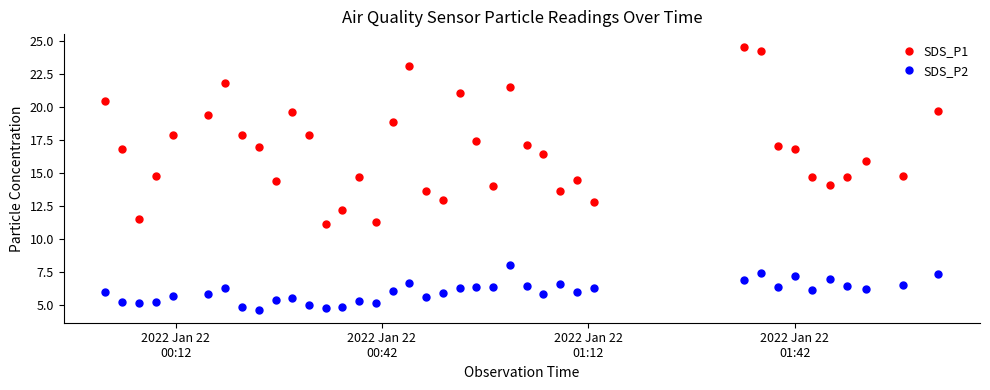

How many interior local valleys does the SDS_P1 series have?

10